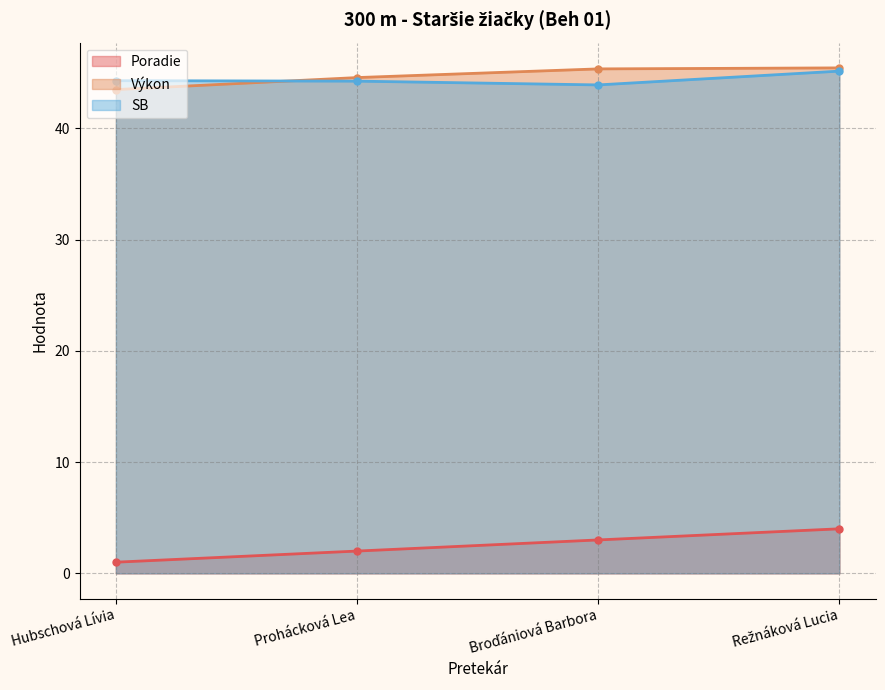

The Poradie series shows 6.5 at Režnáková Lucia. True or false?

False